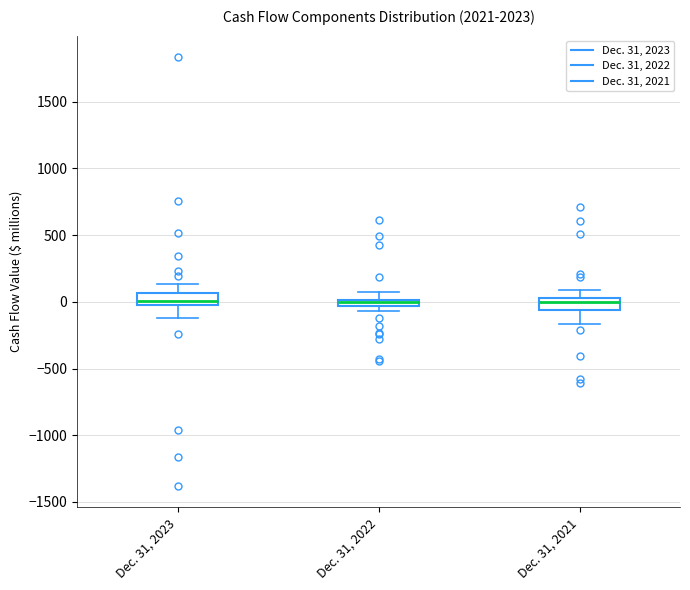

Where is the lower edge of the box for Dec. 31, 2022 on the y-axis? The values are not printed on the chart, so give them approximately, as read against the axis.

-50